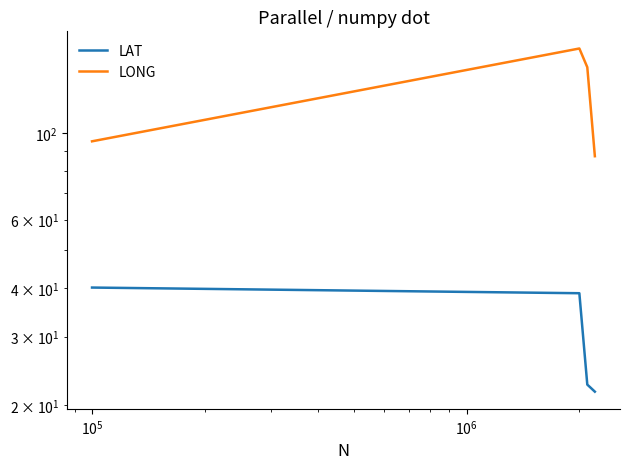

Reading left to right, extract all data points from this chart.

LAT: 40.1	38.8	22.6	21.7
LONG: 95.3	165.0	147.7	87.2